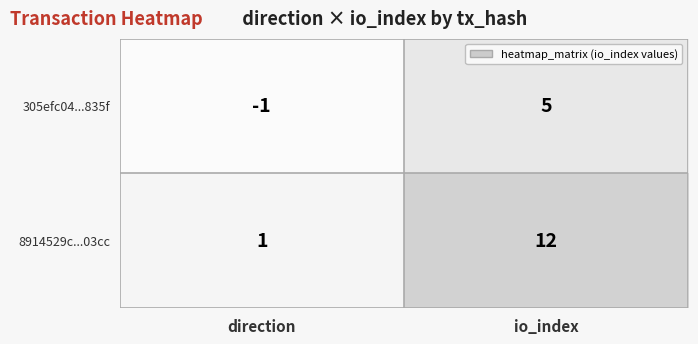

At which label is 305efc04...835f closest to 2?

direction